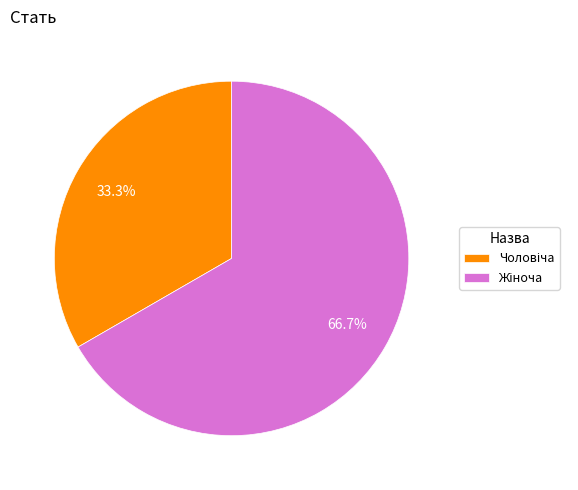

Count the number of slices in the pie.

2